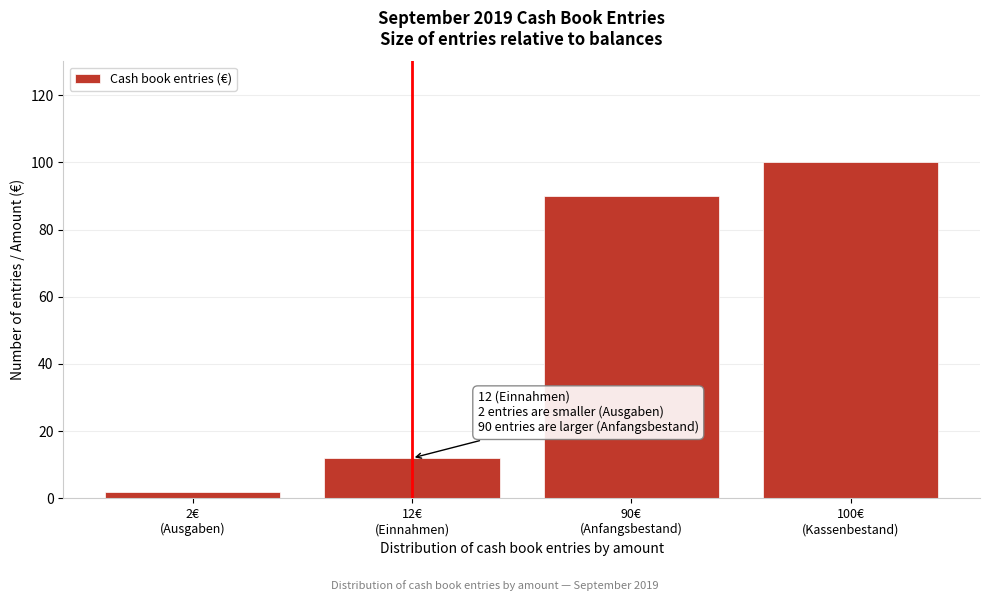

Reading right to left, list all the values displayed in this chart.

100	90	12	2